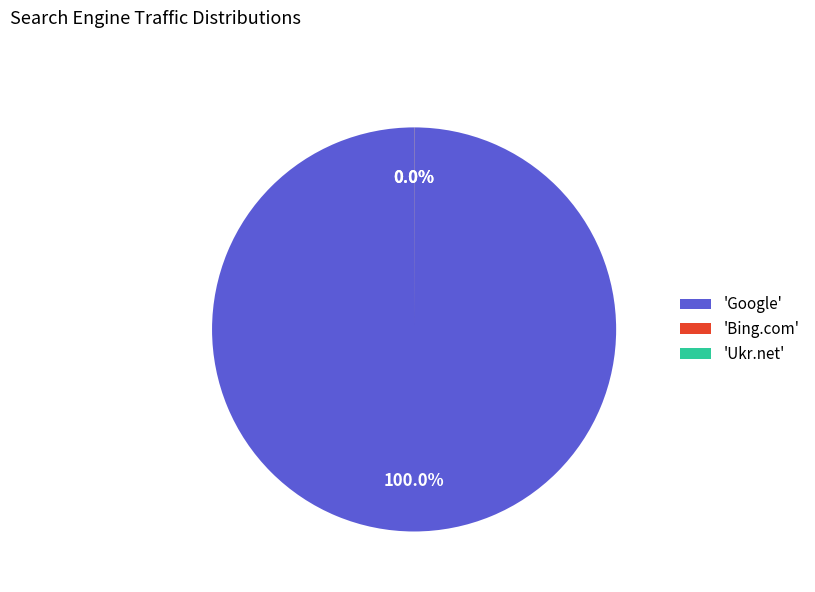

Which category has the biggest portion of the pie?

'Google'